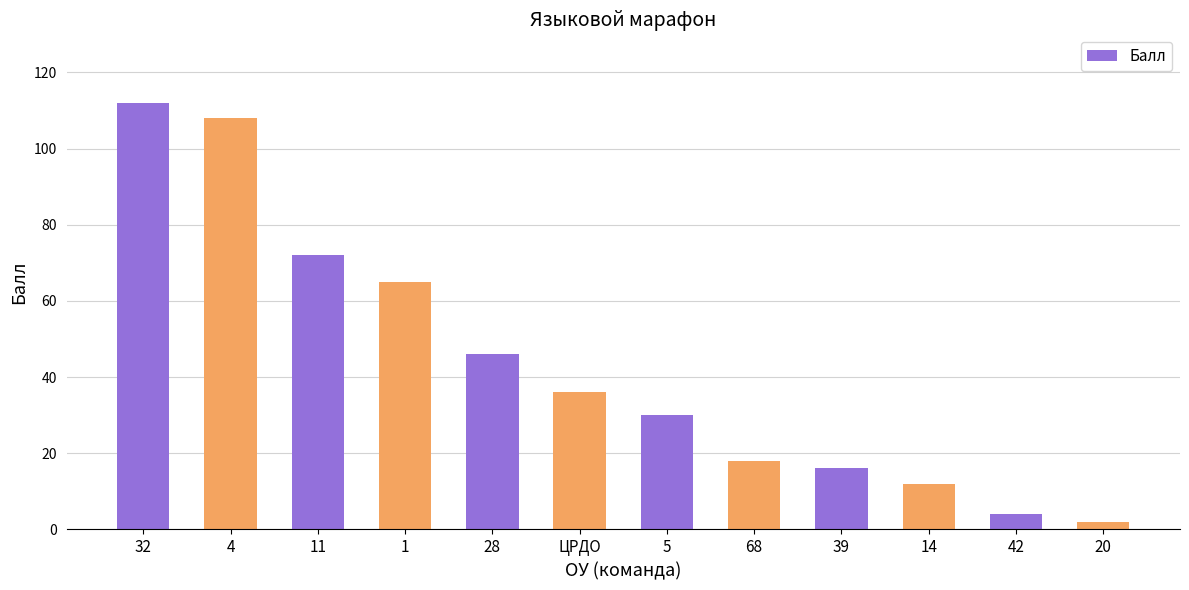

Reading left to right, transcribe all the data shown in this chart.

112	108	72	65	46	36	30	18	16	12	4	2